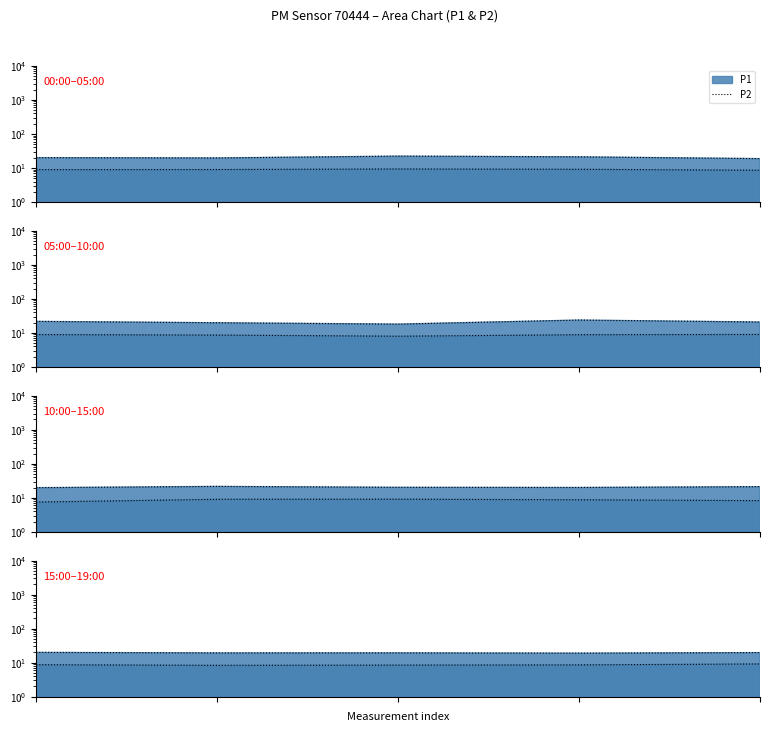

How many points are lower than both their immediate neighbors (excluding endpoints)?

1